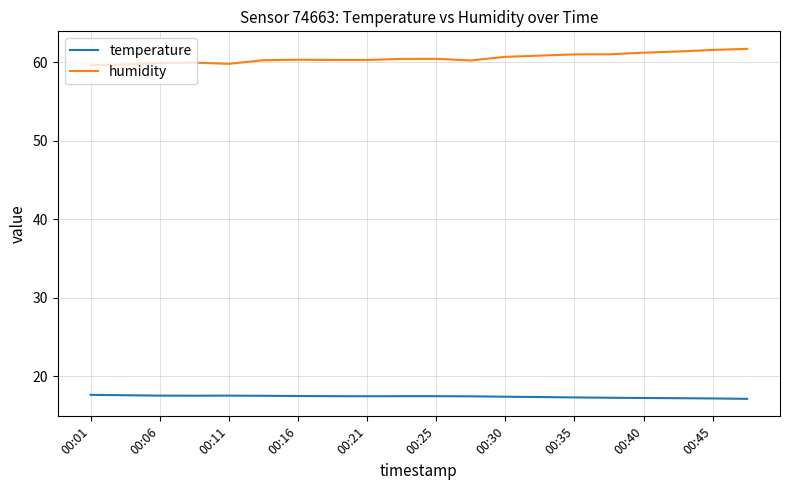

Which series has the largest total across all categories?

humidity